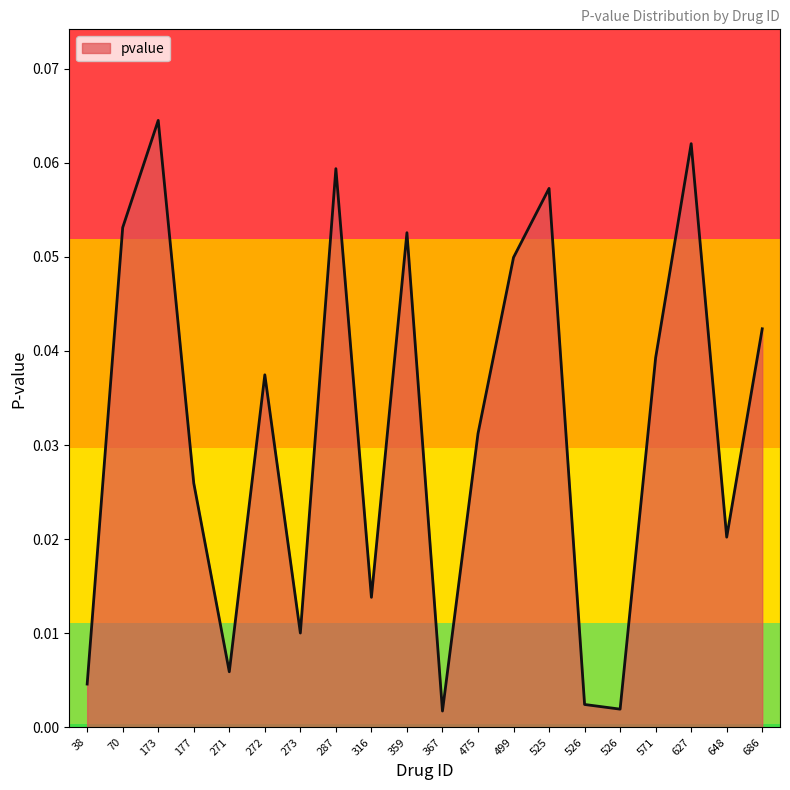

Between 525 and 475, which is larger?

525